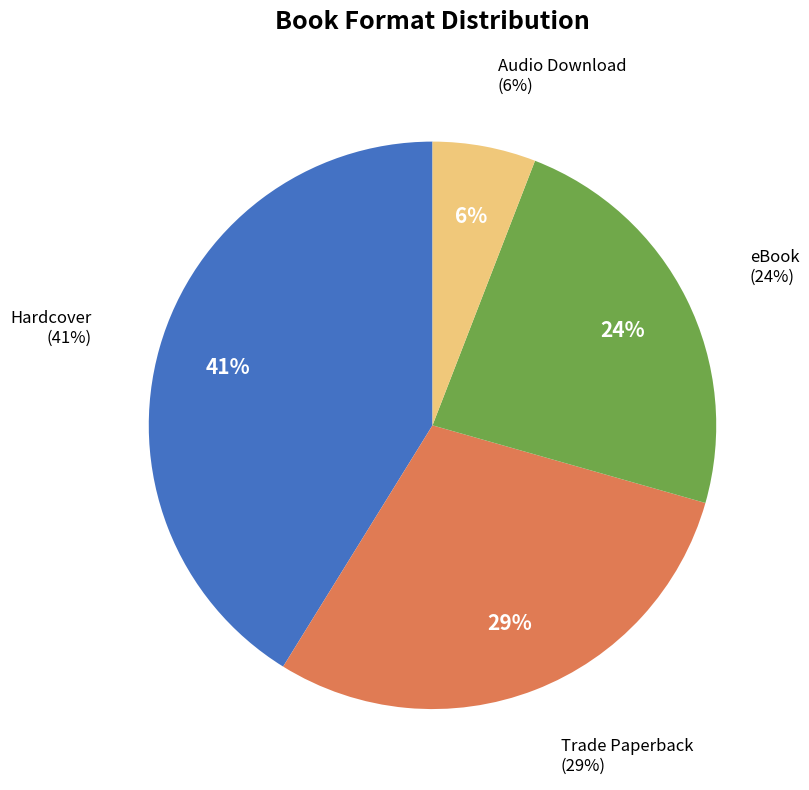

How much of the chart is everything except Trade Paperback?

70.6%